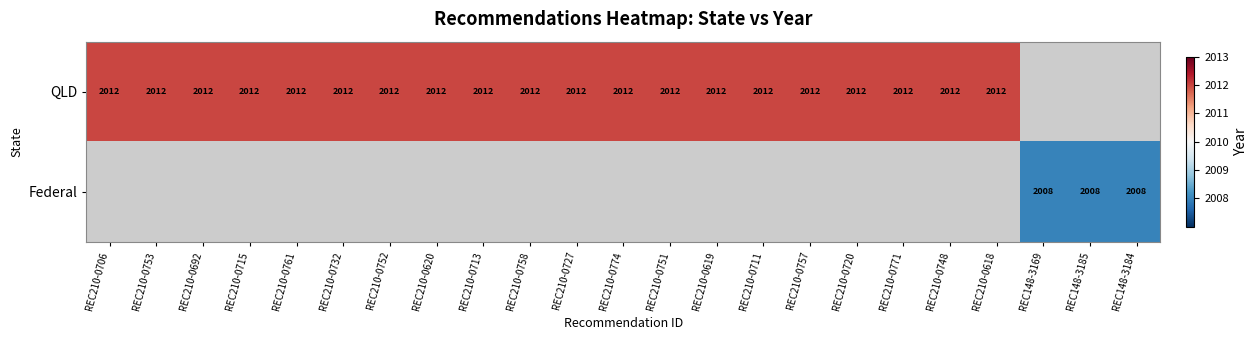

Is it true that QLD equals 2012 at REC210-0771?

True